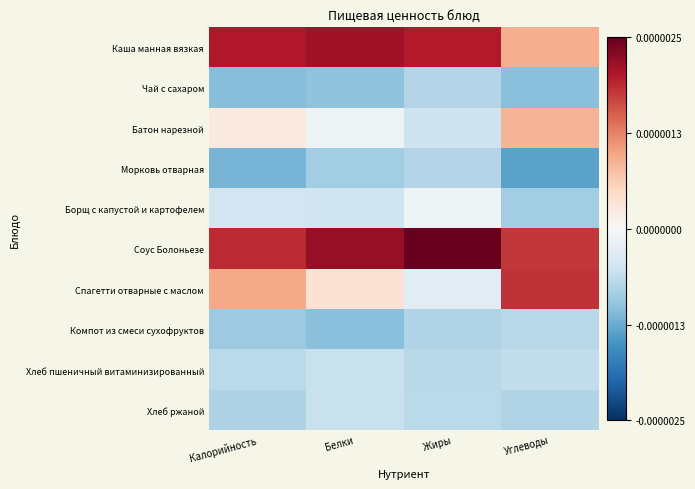

How many distinct data groups are displayed?

10